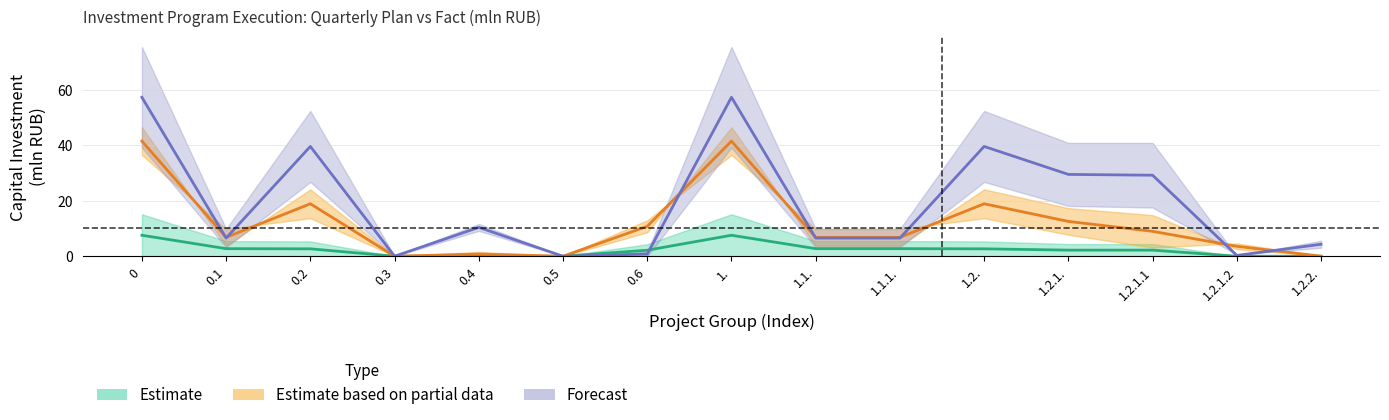

Which series ends up on top after the final intersection of plan_q2 and plan_q3?

plan_q3